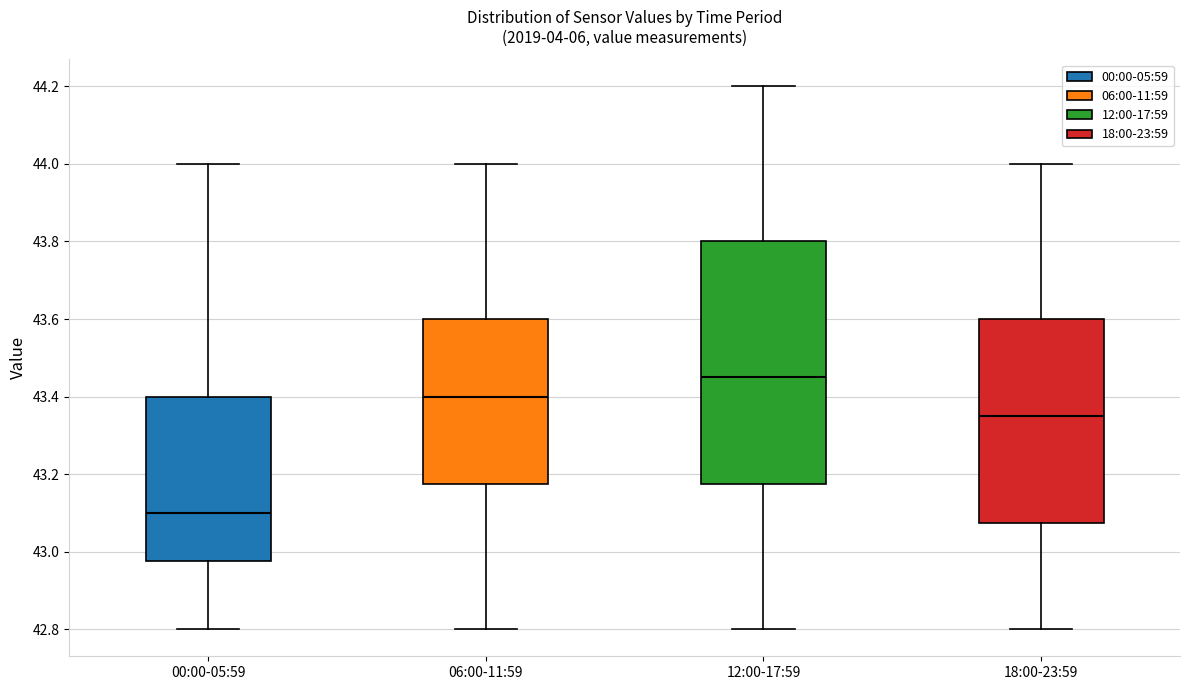

Which box's median line is the highest?

12:00-17:59